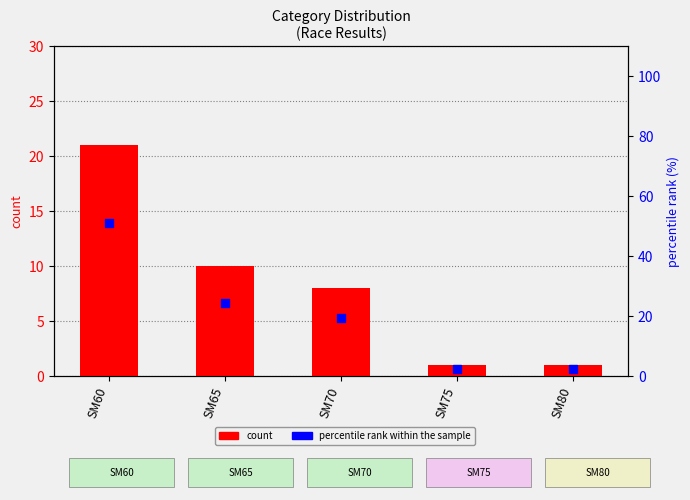

Which series reaches the minimum Y coordinate?

count